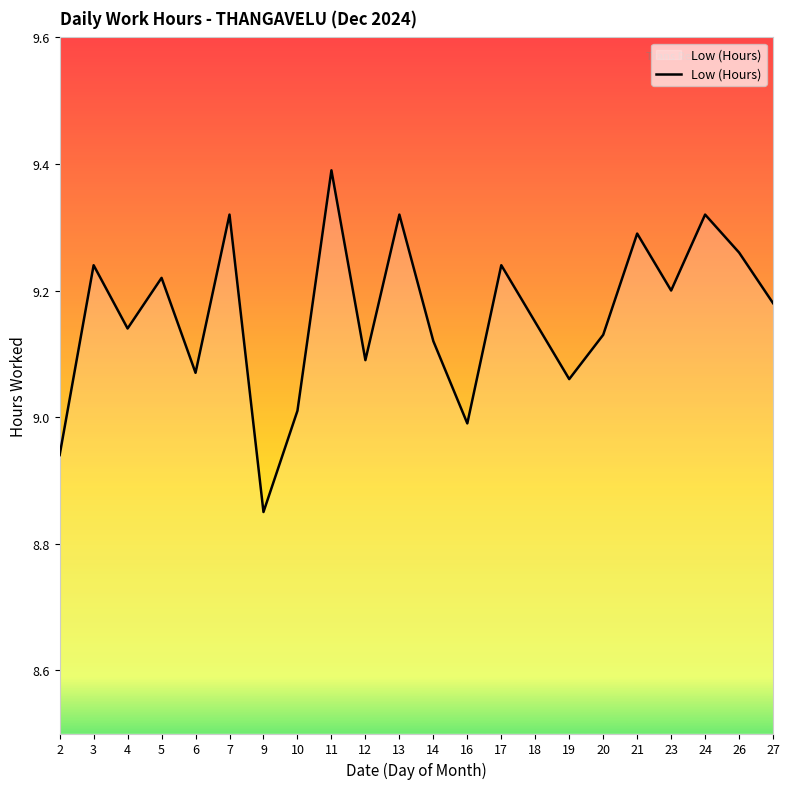

At which label does the data first exceed 9?

3